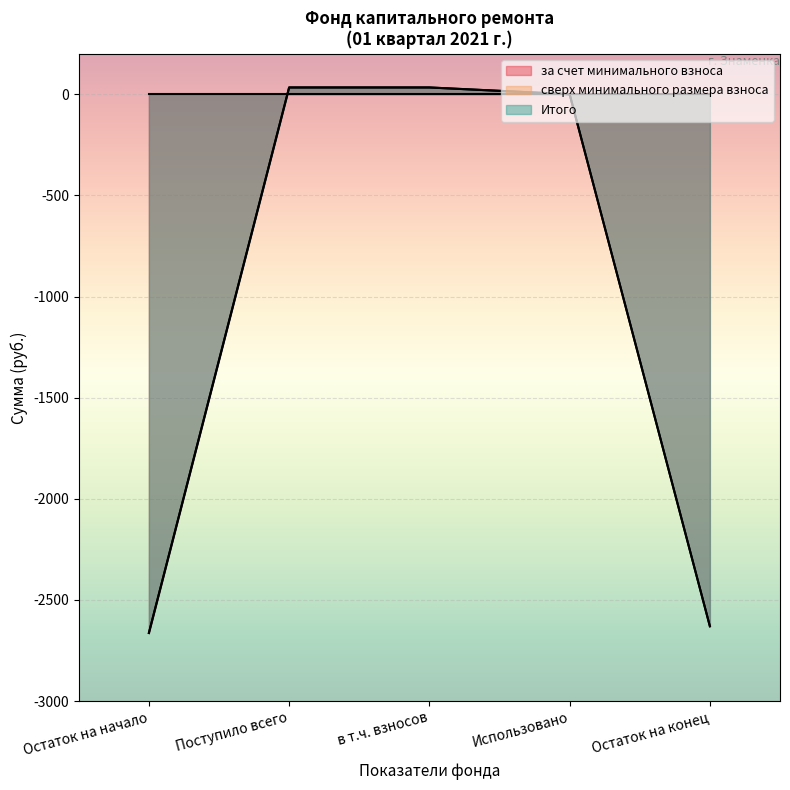

True or false: Итого фонд капитального ремонта and за счет минимального взноса intersect in this chart.

False